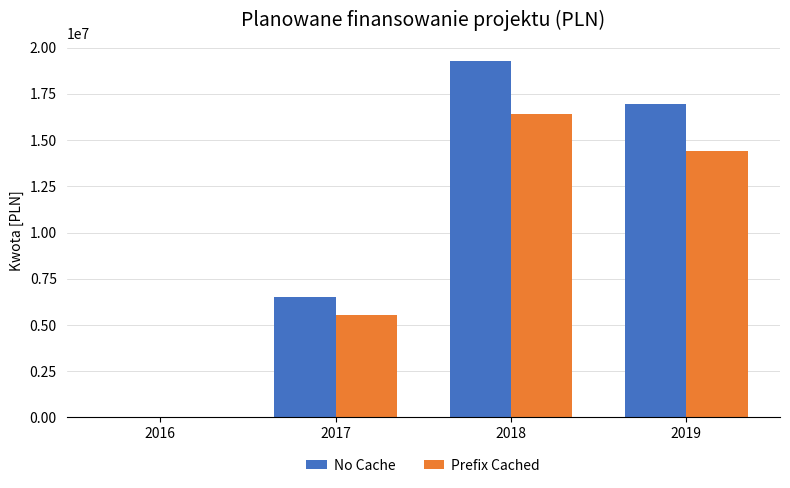

What is the highest value of the No Cache series?

19300000